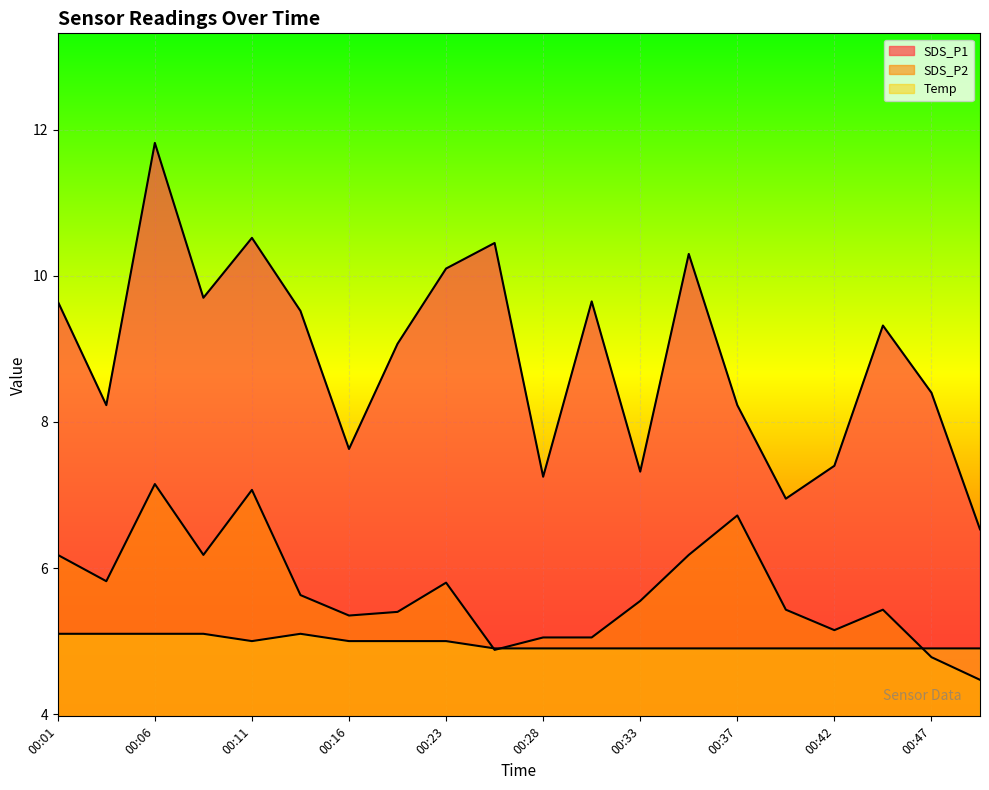

At which label is SDS_P2 closest to 5?

00:28